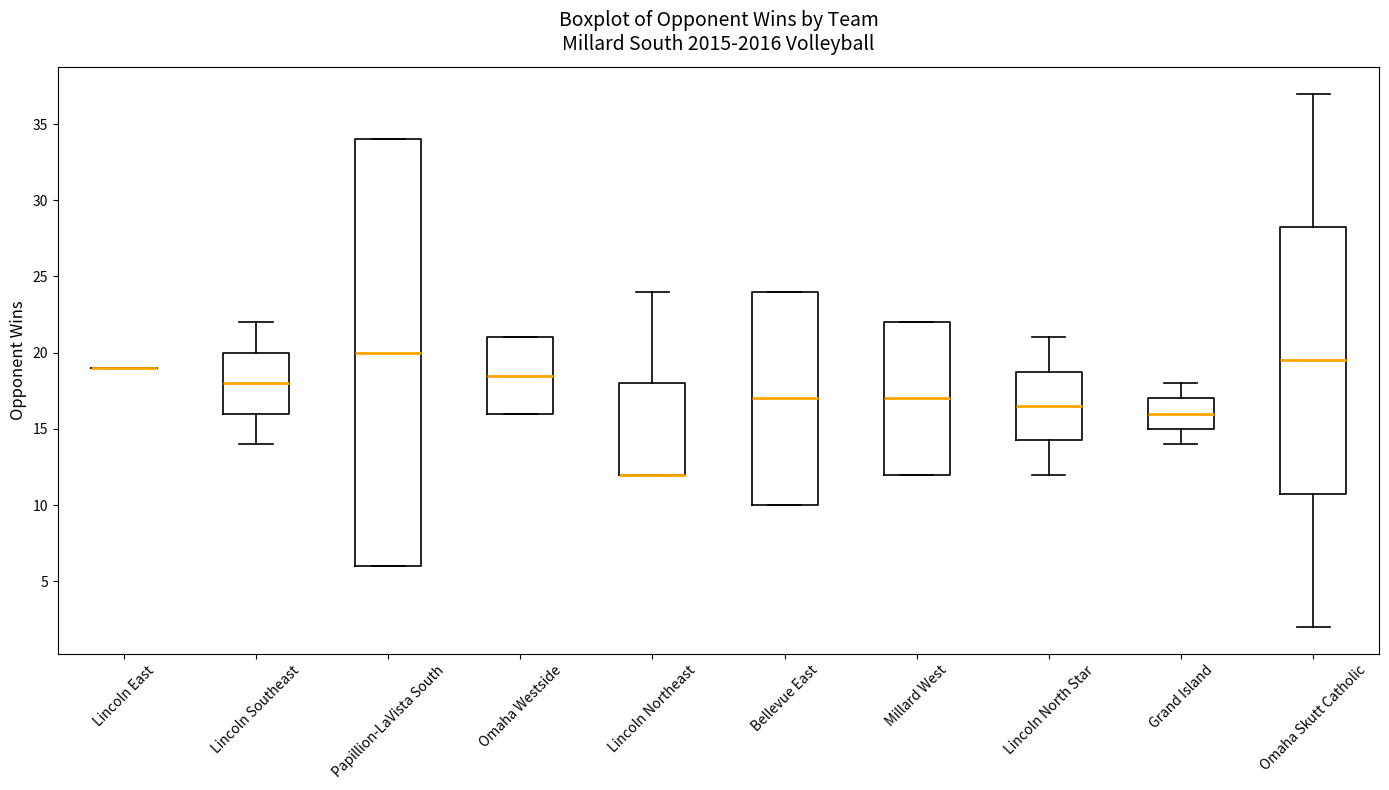

Reading left to right, read every box against the y-axis: the position of its median line, the range the box covers, and the ends of its whiskers. The values are not printed on the chart, so give them approximately, as read against the axis.

Lincoln East: box collapsed to a line at 19.0, whiskers 19.0 to 19.0
Lincoln Southeast: median 18.0, box 16.0 to 20.0, whiskers 14.0 to 22.0
Papillion-LaVista South: median 20.0, box 6.0 to 34.0, whiskers 6.0 to 34.0
Omaha Westside: median 18.5, box 16.0 to 21.0, whiskers 16.0 to 21.0
Lincoln Northeast: median 12.0 (drawn on the box's lower edge), box 12.0 to 18.0, whiskers 12.0 to 24.0
Bellevue East: median 17.0, box 10.0 to 24.0, whiskers 10.0 to 24.0
Millard West: median 17.0, box 12.0 to 22.0, whiskers 12.0 to 22.0
Lincoln North Star: median 16.5, box 14.5 to 19.0, whiskers 12.0 to 21.0
Grand Island: median 16.0, box 15.0 to 17.0, whiskers 14.0 to 18.0
Omaha Skutt Catholic: median 19.5, box 11.0 to 28.5, whiskers 2.0 to 37.0